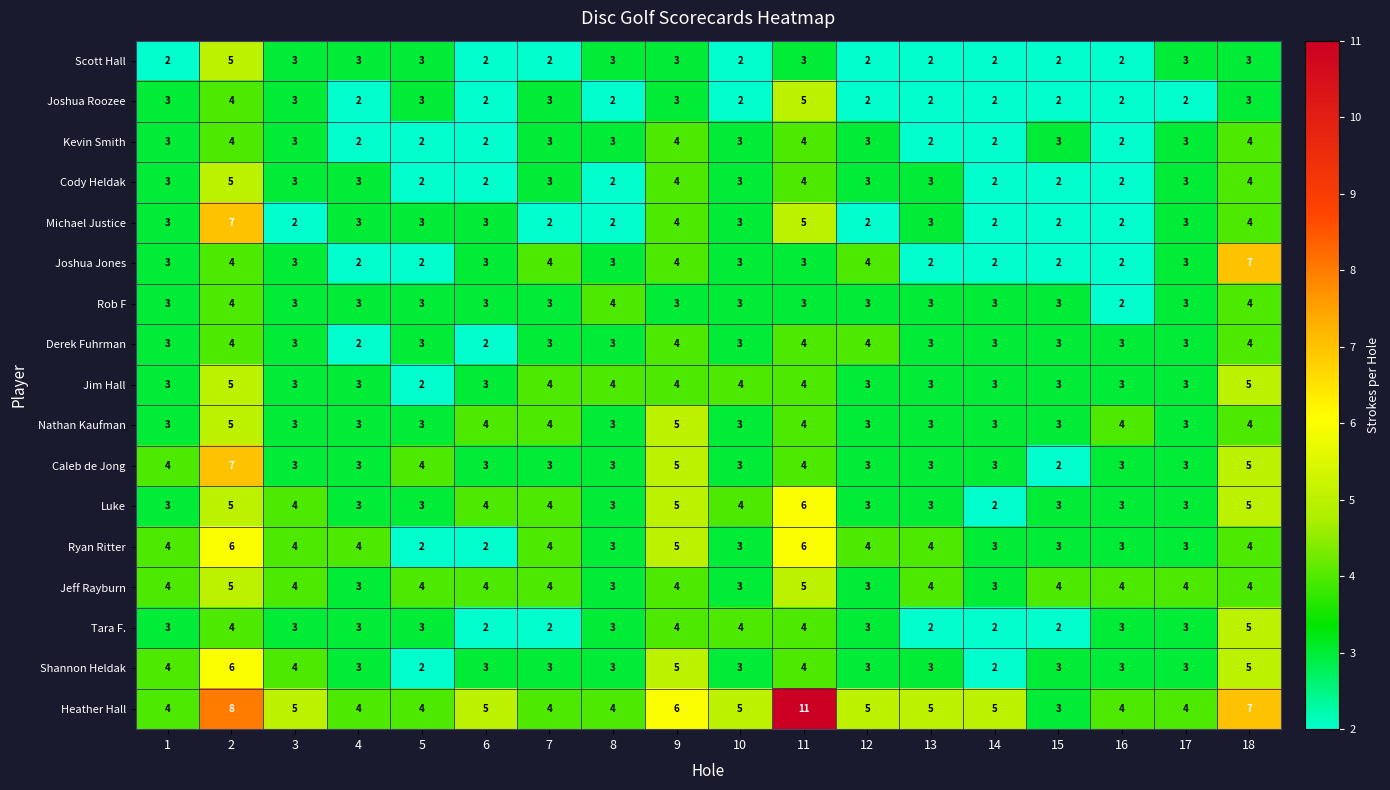

Which series has the largest total across all categories?

Heather Hall